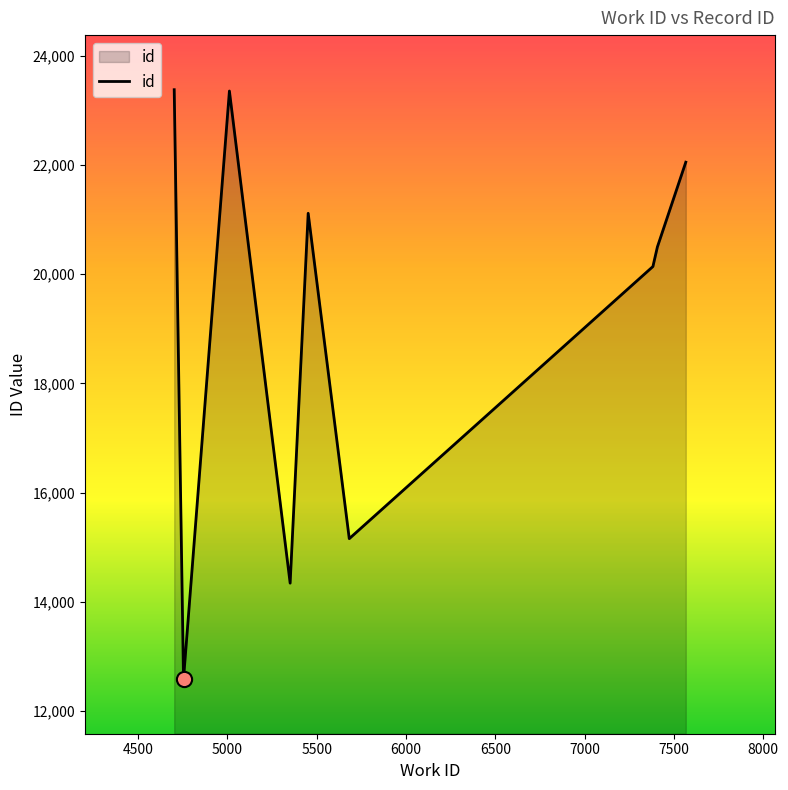

What is the minimum value shown in the chart?

12584